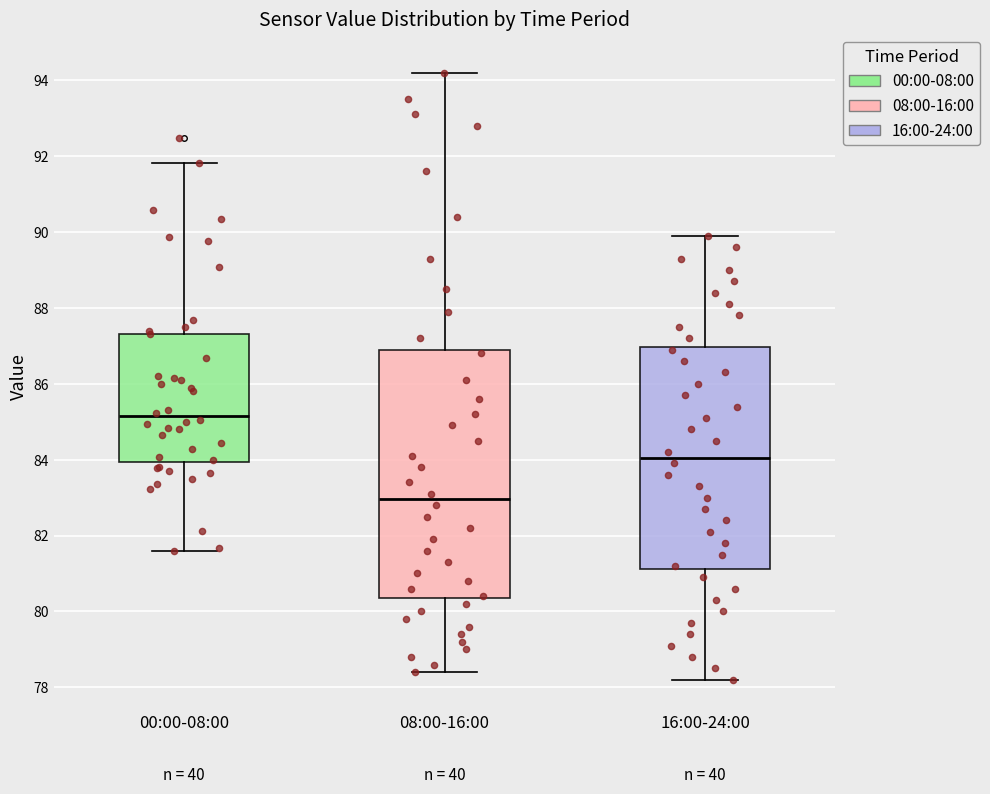

Which box has the lowest median line?

08:00-16:00